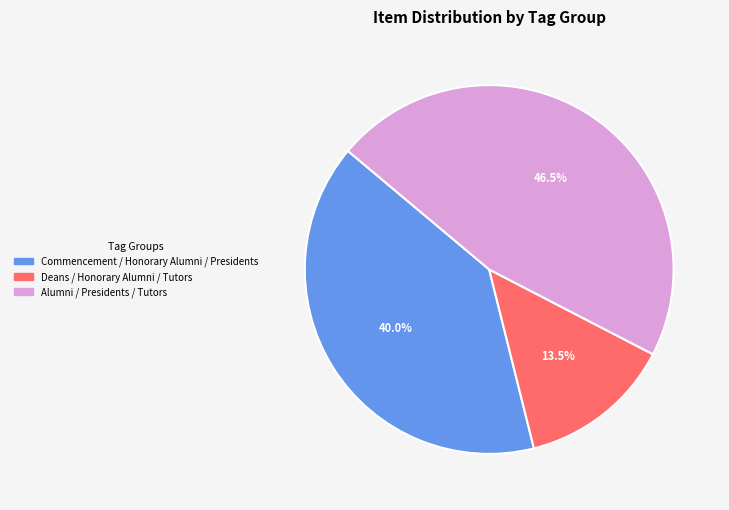

Rank the categories by value from highest to lowest.

Alumni / Presidents / Tutors, Commencement / Honorary Alumni / Presidents, Deans / Honorary Alumni / Tutors